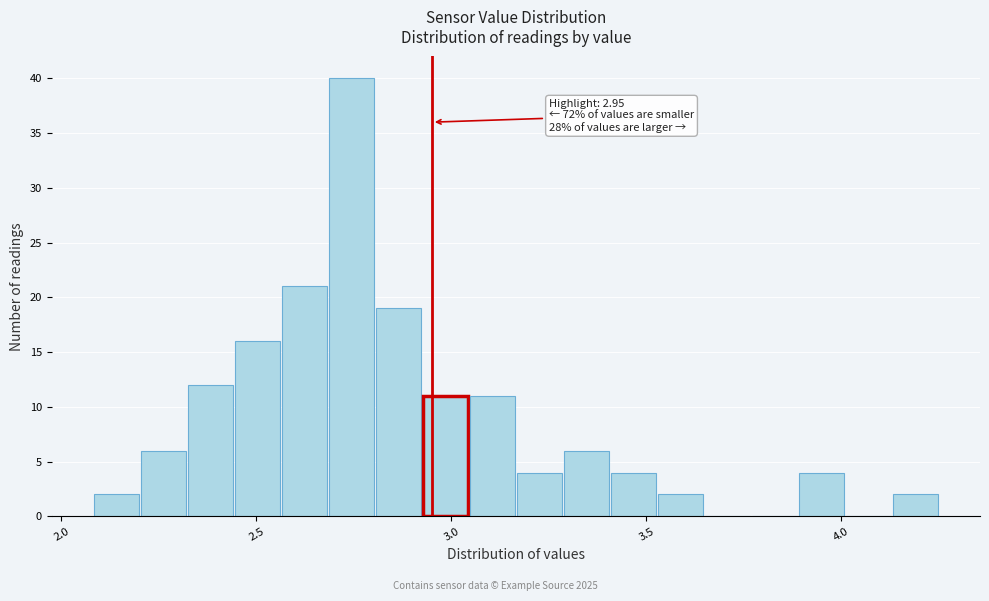

Read against the x-axis, roughly where is the centre of the tallest bar?

2.75